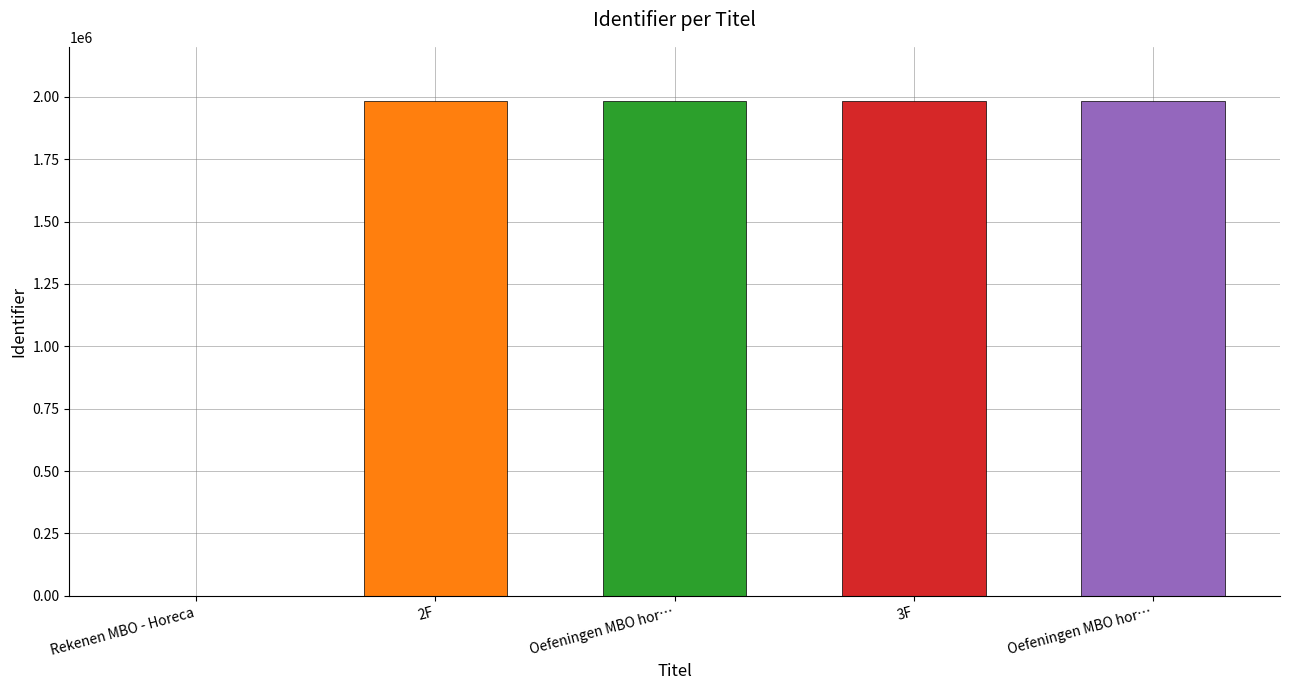

Where does the data first go above 1981287?

Oefeningen MBO horeca niveau 2F